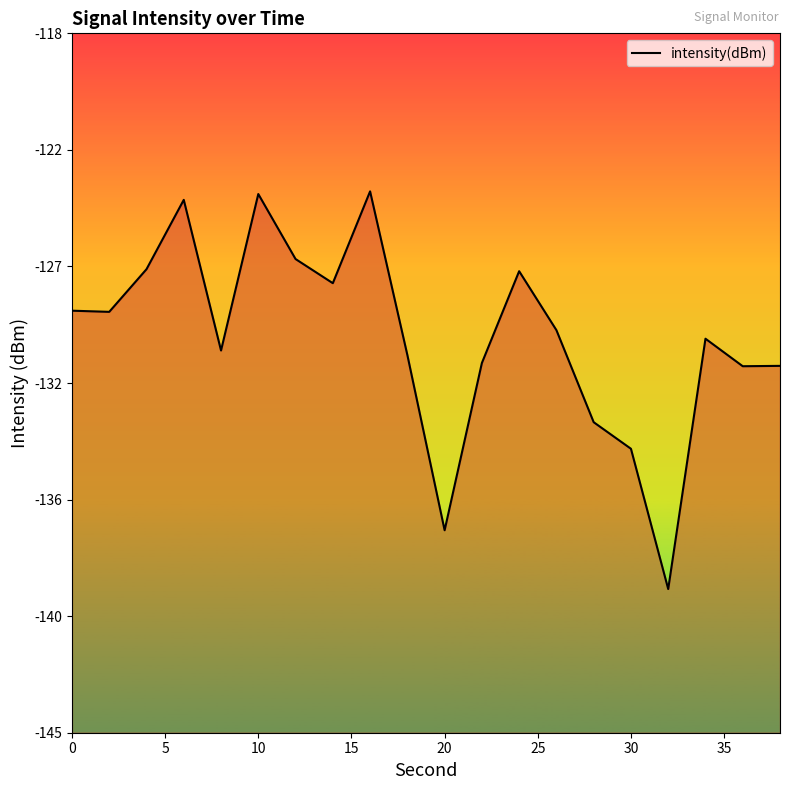

True or false: the data shows -28.2 at 12.

False